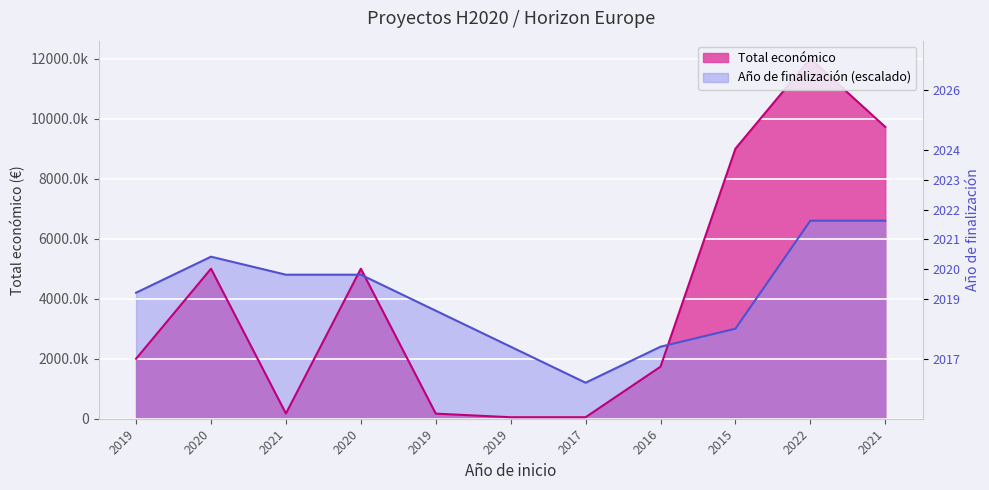

What is the average value of the Total económico series?

4081836